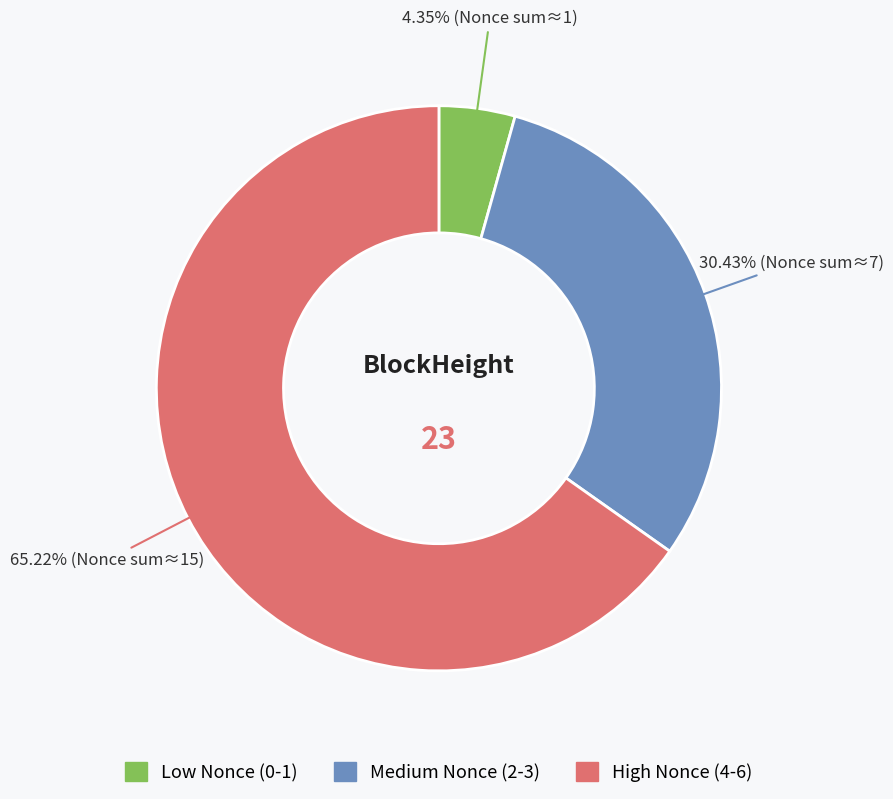

Does any single category account for the majority?

Yes